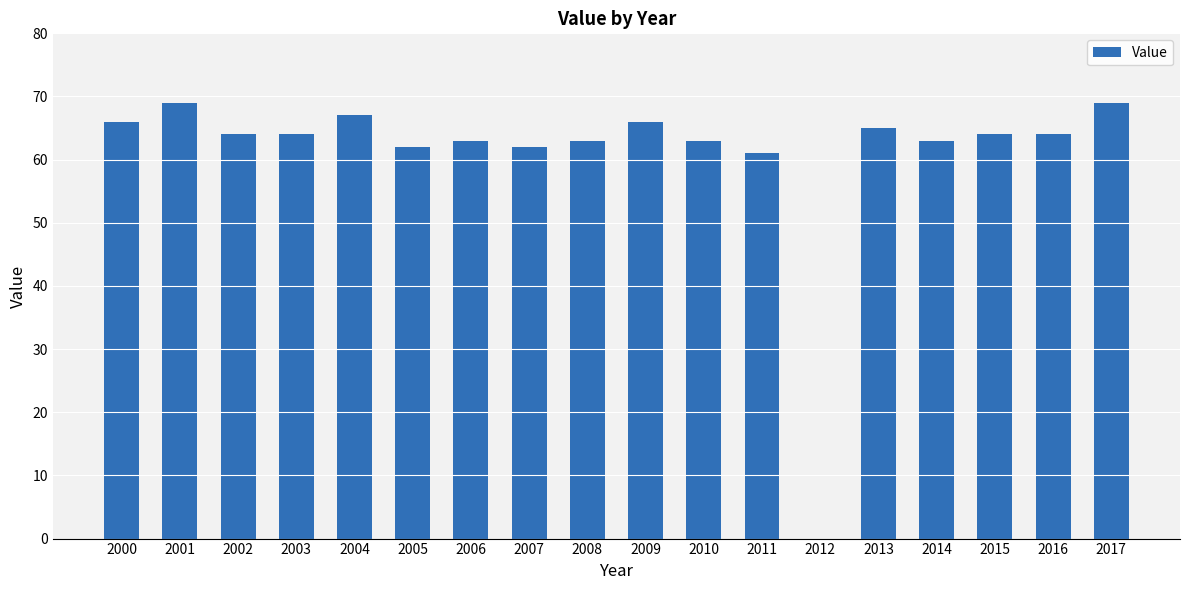

What is the greatest value displayed?

69